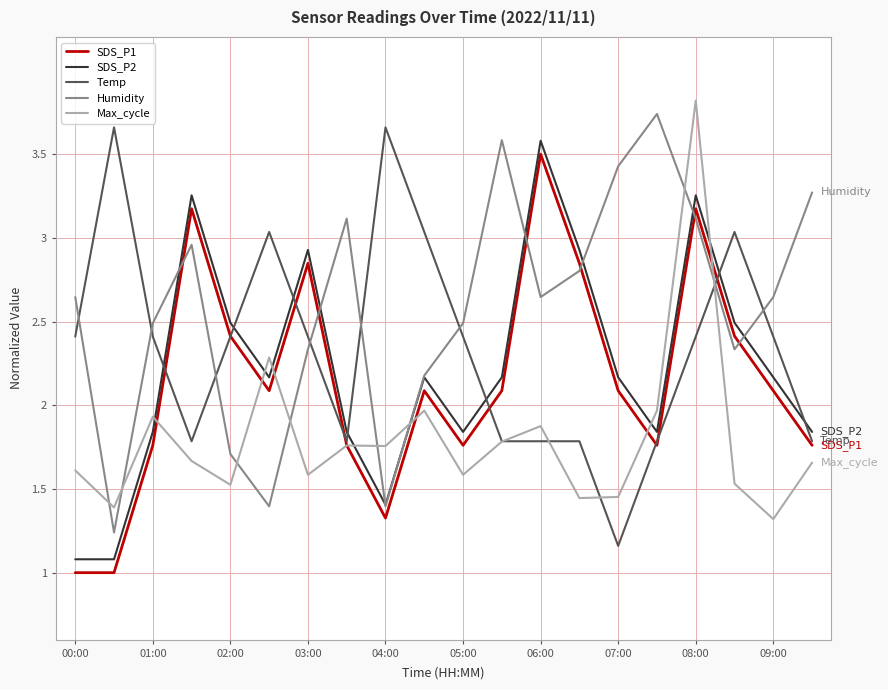

True or false: Temp has more than 1 points higher than both neighbors.

True